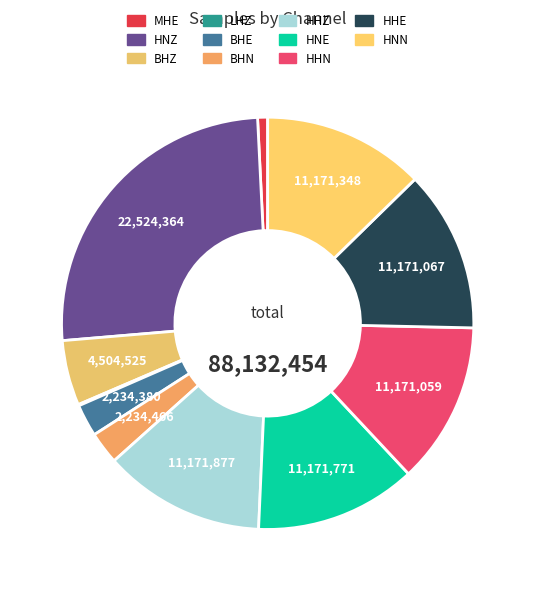

What percentage do HNN and BHE together represent?

15.2%